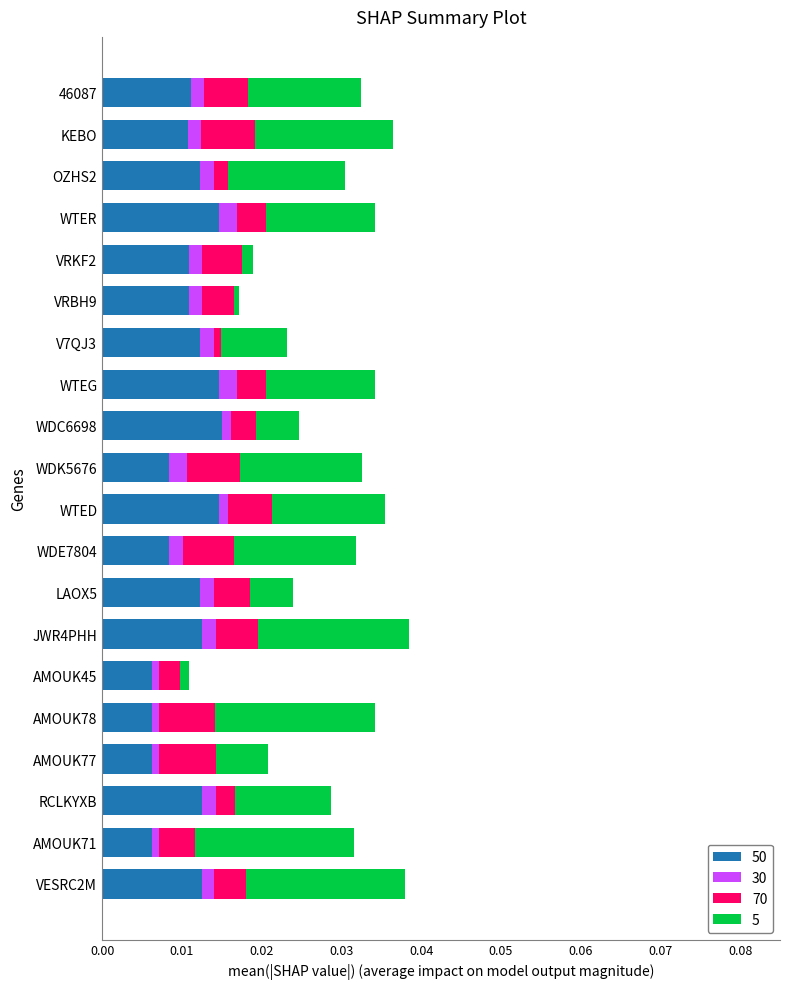

Rank the categories by 50 value from highest to lowest.

WDC6698, WTER, WTEG, WTED, JWR4PHH, RCLKYXB, VESRC2M, OZHS2, V7QJ3, LAOX5, 46087, VRKF2, VRBH9, KEBO, WDK5676, WDE7804, AMOUK45, AMOUK78, AMOUK77, AMOUK71